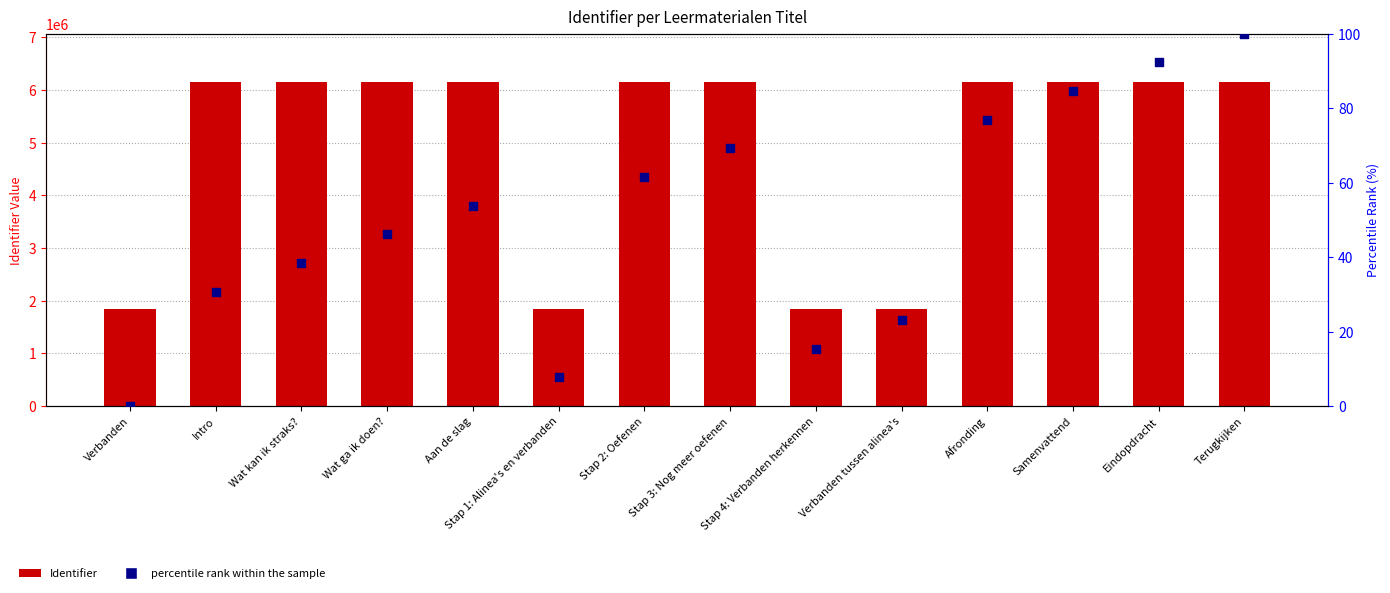

What is the total value across all series at Eindopdracht?

6149815.3